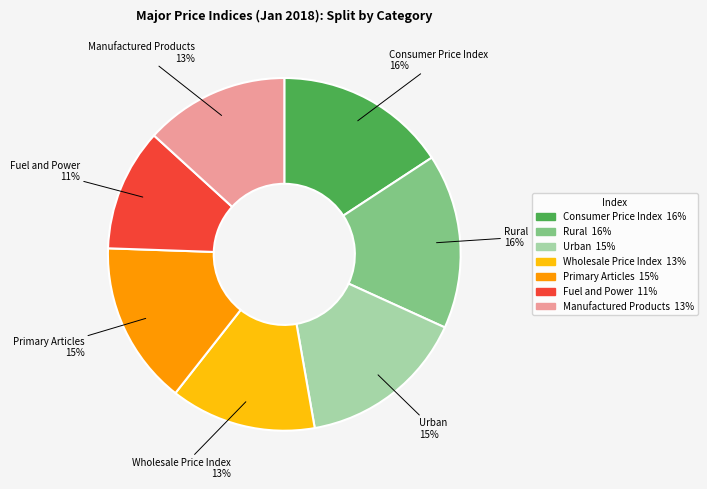

Is there any slice that represents more than half of the pie?

No